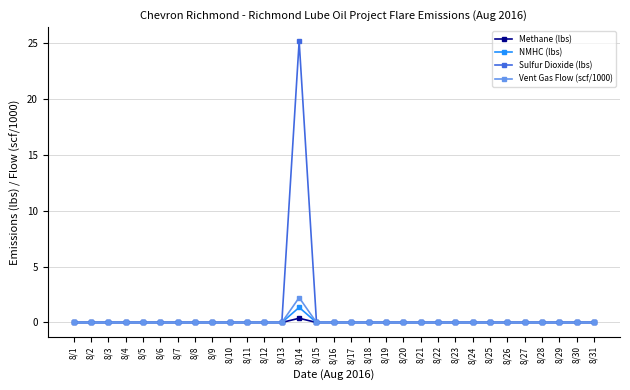

How many lines are shown in the chart?

4